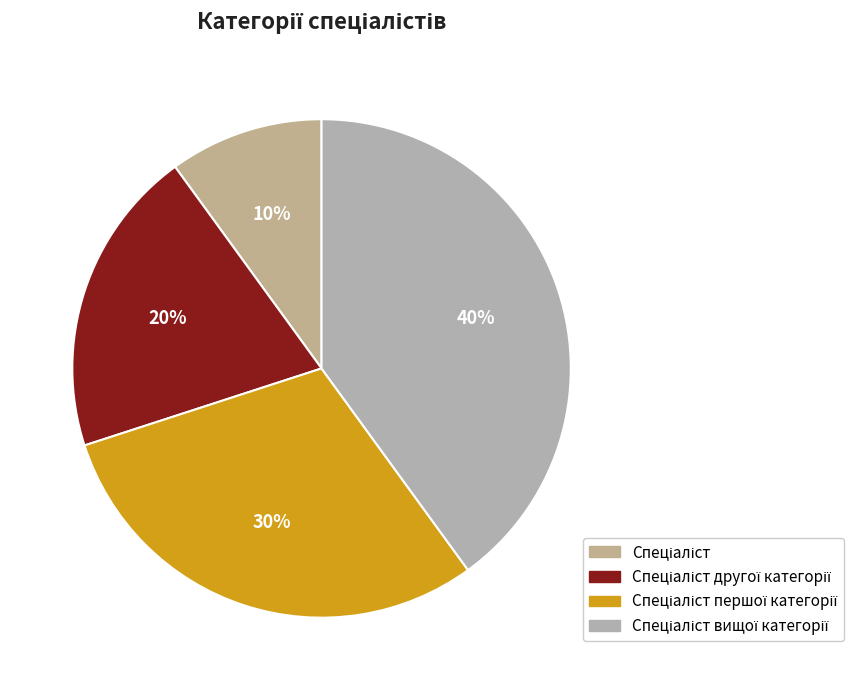

To the nearest percent, what is the combined percentage of Спеціаліст вищої категорії and Спеціаліст?

50%